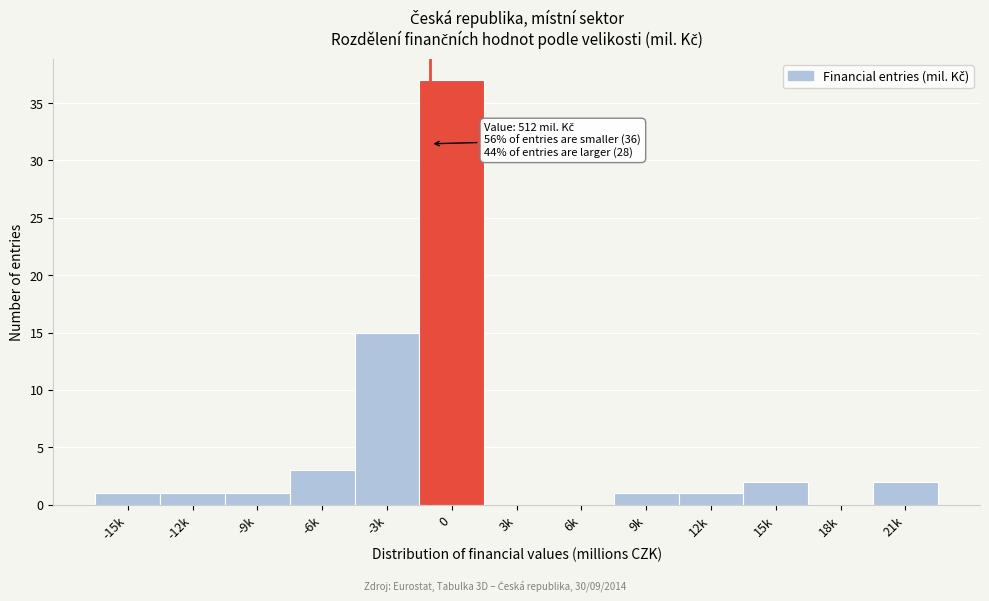

Reading left to right, list all the values displayed in this chart.

-15k=1	-12k=1	-9k=1	-6k=3	-3k=15	0=37	3k=0	6k=0	9k=1	12k=1	15k=2	18k=0	21k=2